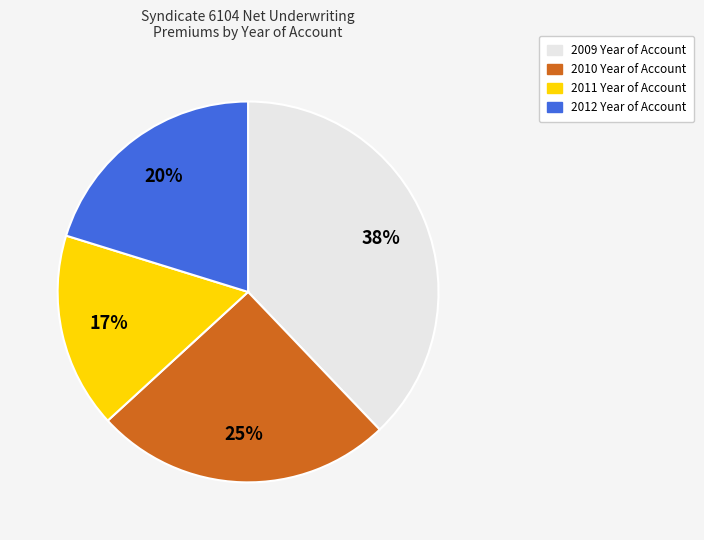

The 2012 Year of Account slice represents 15% of the pie. True or false?

False